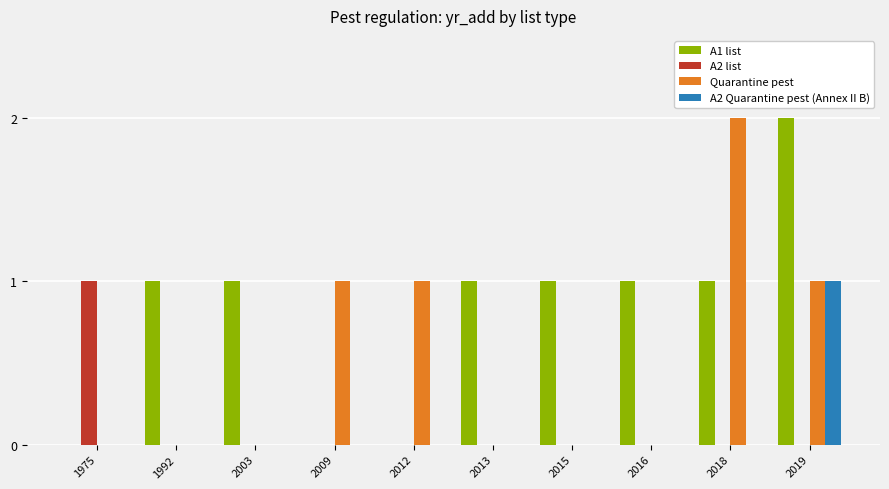

What is the sum of all Quarantine pest values?

5